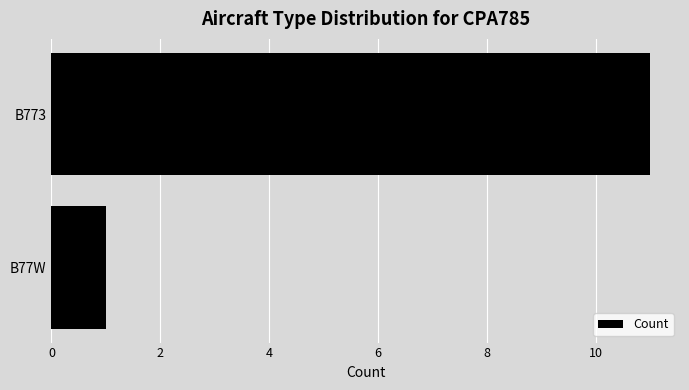

The chart shows a value of 11 at B773. True or false?

True